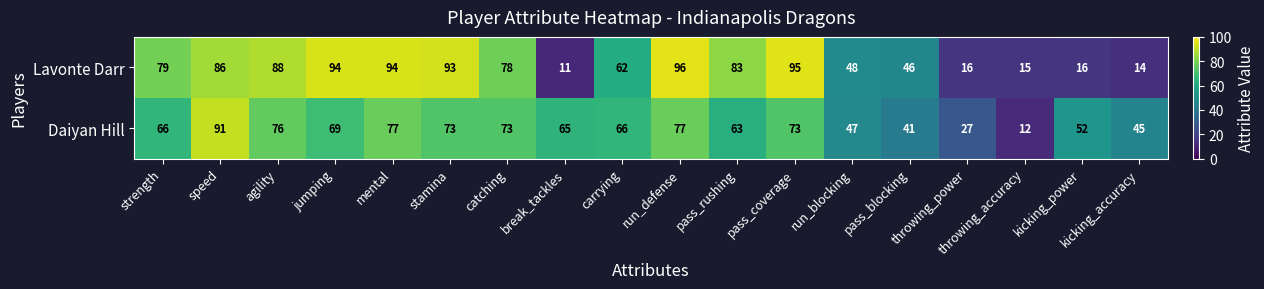

Is it true that Lavonte Darr equals 24 at catching?

False